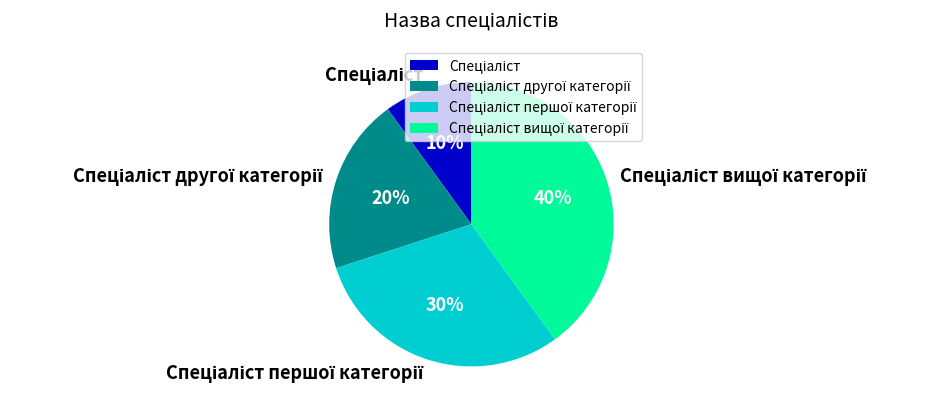

Is there any slice that represents more than half of the pie?

No